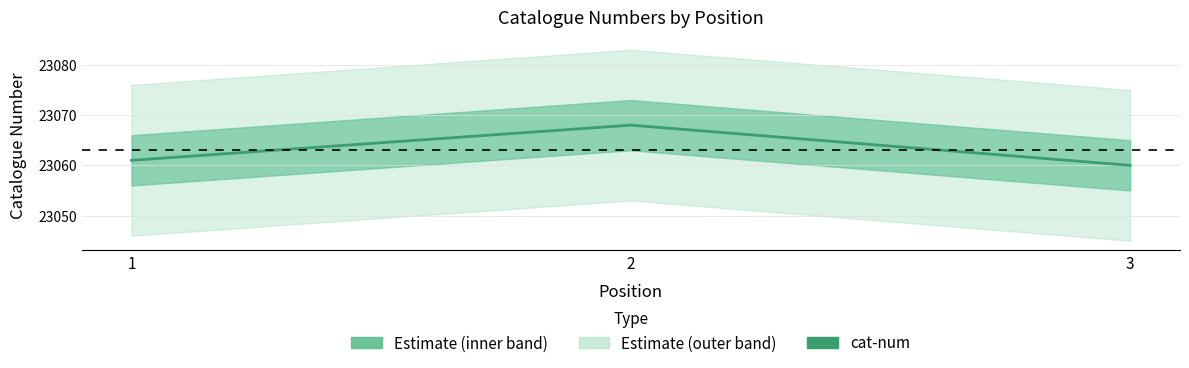

Count the values in the range 23060 to 23068.

3